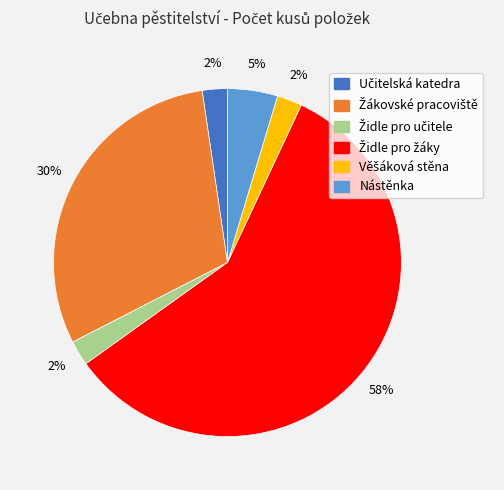

What percentage is the Nástěnka slice, to the nearest percent?

5%